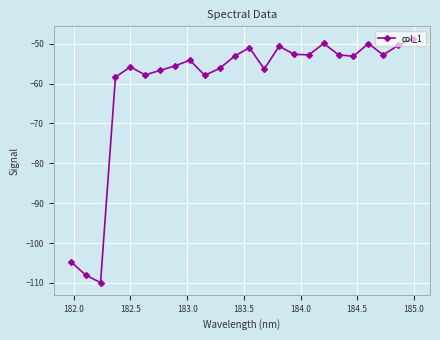

What is the maximum value shown in the chart?

-48.7